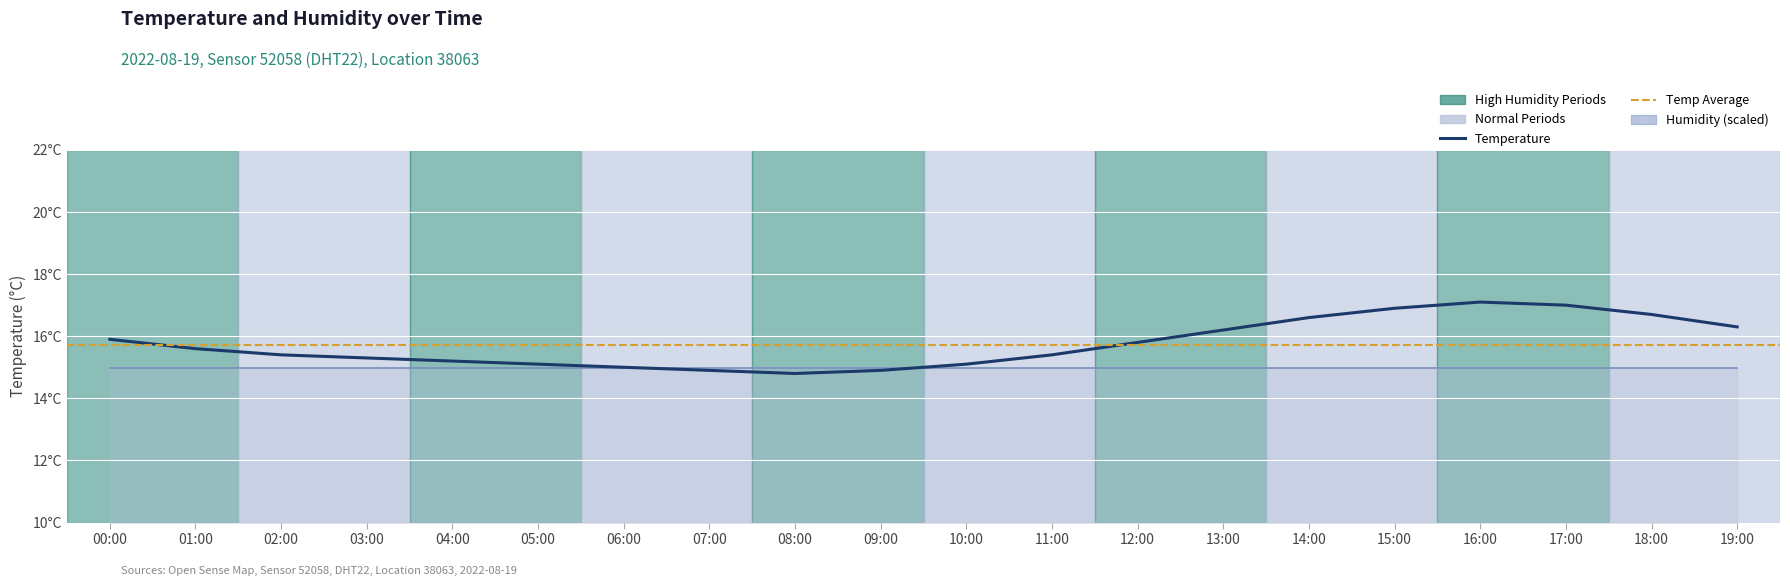

Rank the categories by value from lowest to highest.

08:00, 07:00, 09:00, 06:00, 05:00, 10:00, 04:00, 03:00, 02:00, 11:00, 01:00, 12:00, 00:00, 13:00, 19:00, 14:00, 18:00, 15:00, 17:00, 16:00